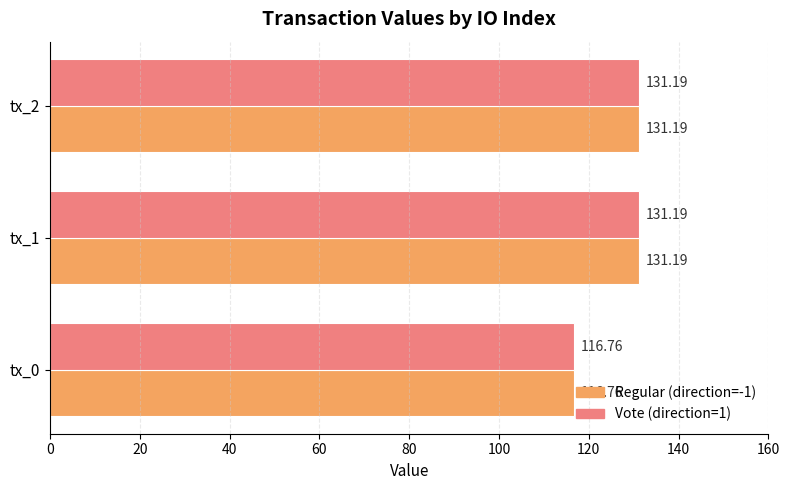

What is the sum of all Vote (direction=1) values?

379.1